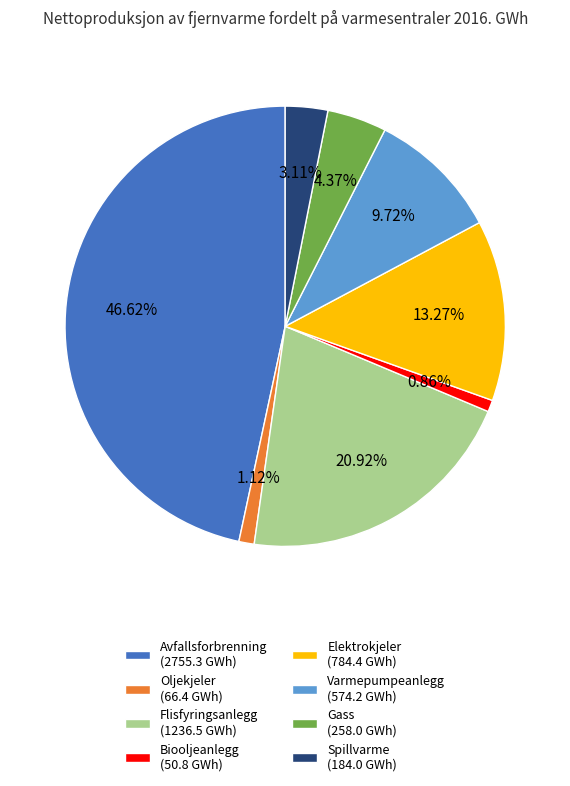

Approximately how many times larger is the value at Spillvarme (184.0 GWh) compared to Biooljeanlegg (50.8 GWh)?

3.6